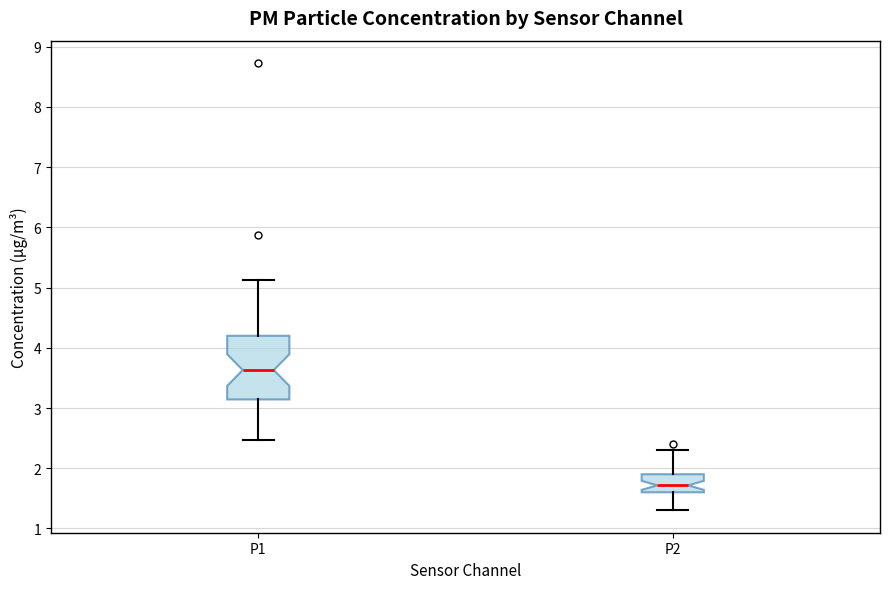

Reading left to right, transcribe this box plot: for each box, give where its median line is, the range the box spans, and where its two whiskers end, as read against the y-axis. The values are not printed on the chart, so give them approximately, as read against the axis.

P1: median 3.6, box 3.1 to 4.2, whiskers 2.5 to 5.1
P2: median 1.7, box 1.6 to 1.9, whiskers 1.3 to 2.3